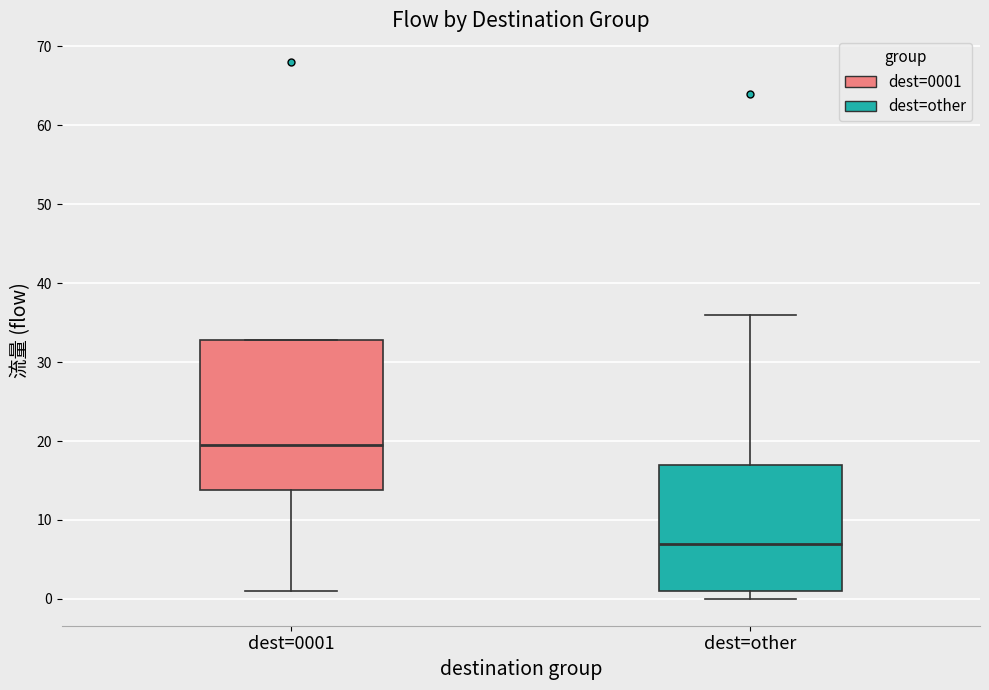

Comparing the boxes themselves (not the whiskers), which one is the tallest?

dest=0001